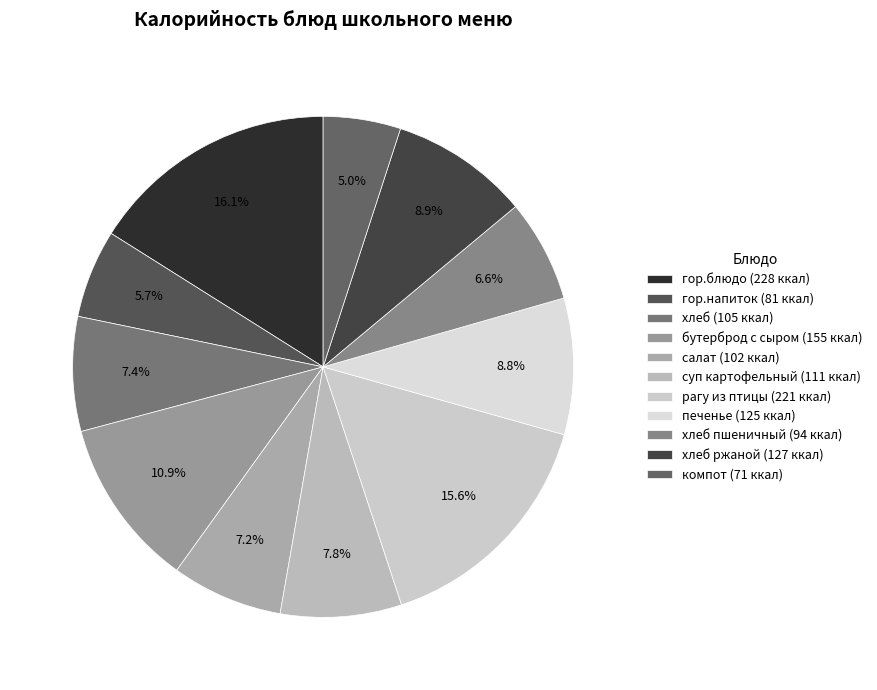

Rank the categories by value from lowest to highest.

компот, гор.напиток, хлеб пшеничный, салат, хлеб, суп картофельный, печенье, хлеб ржаной, бутерброд с сыром, рагу из птицы, гор.блюдо